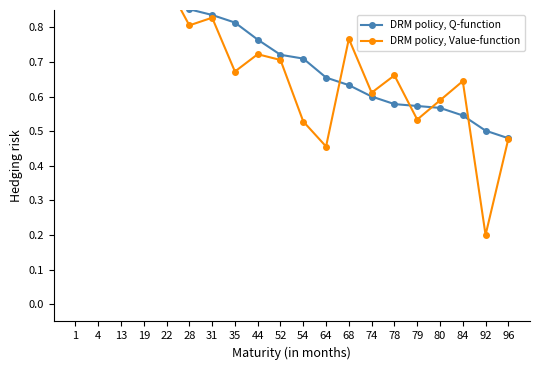

Reading right to left, what are all the values shown in this chart?

DRM policy, Q-function: 96=0.5	92=0.5	84=0.5	80=0.6	79=0.6	78=0.6	74=0.6	68=0.6	64=0.7	54=0.7	52=0.7	44=0.8	35=0.8	31=0.8	28=0.9	22=0.9	19=0.9	13=0.9	4=1.0	1=1.0
DRM policy, Value-function: 96=0.5	92=0.2	84=0.6	80=0.6	79=0.5	78=0.7	74=0.6	68=0.8	64=0.5	54=0.5	52=0.7	44=0.7	35=0.7	31=0.8	28=0.8	22=0.9	19=1.0	13=0.9	4=1.0	1=1.0